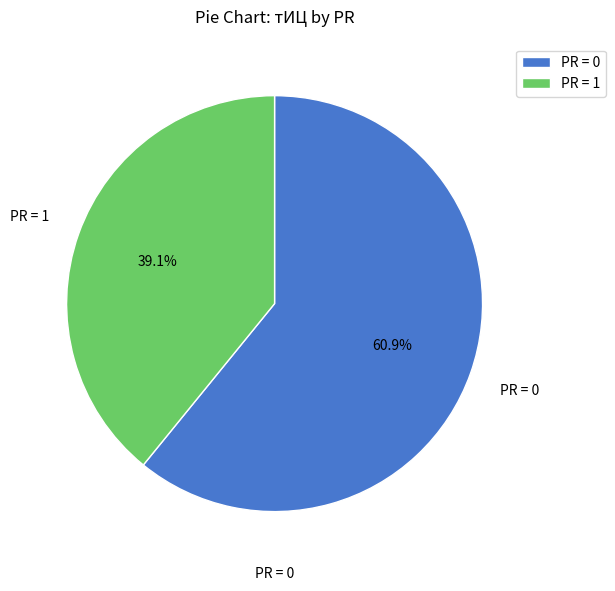

Is there any slice that represents more than half of the pie?

Yes